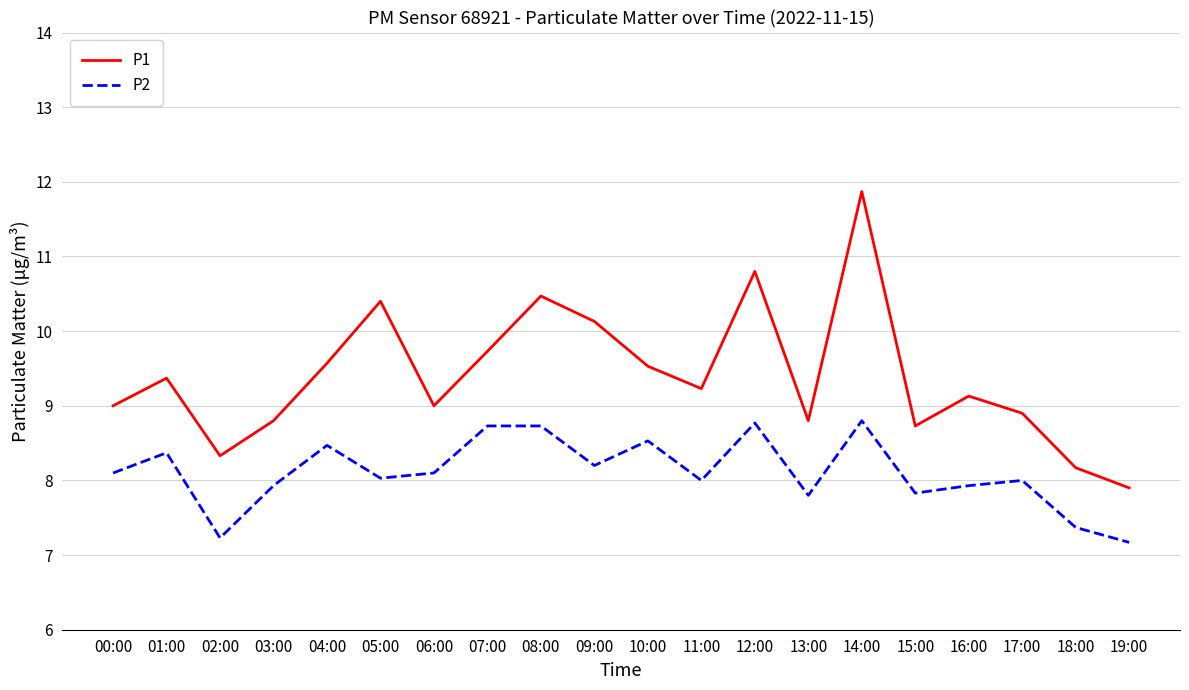

Reading left to right, list all the values displayed in this chart.

P1: 9.0	9.4	8.3	8.8	9.6	10.4	9.0	9.7	10.5	10.1	9.5	9.2	10.8	8.8	11.9	8.7	9.1	8.9	8.2	7.9
P2: 8.1	8.4	7.2	7.9	8.5	8.0	8.1	8.7	8.7	8.2	8.5	8.0	8.8	7.8	8.8	7.8	7.9	8.0	7.4	7.2